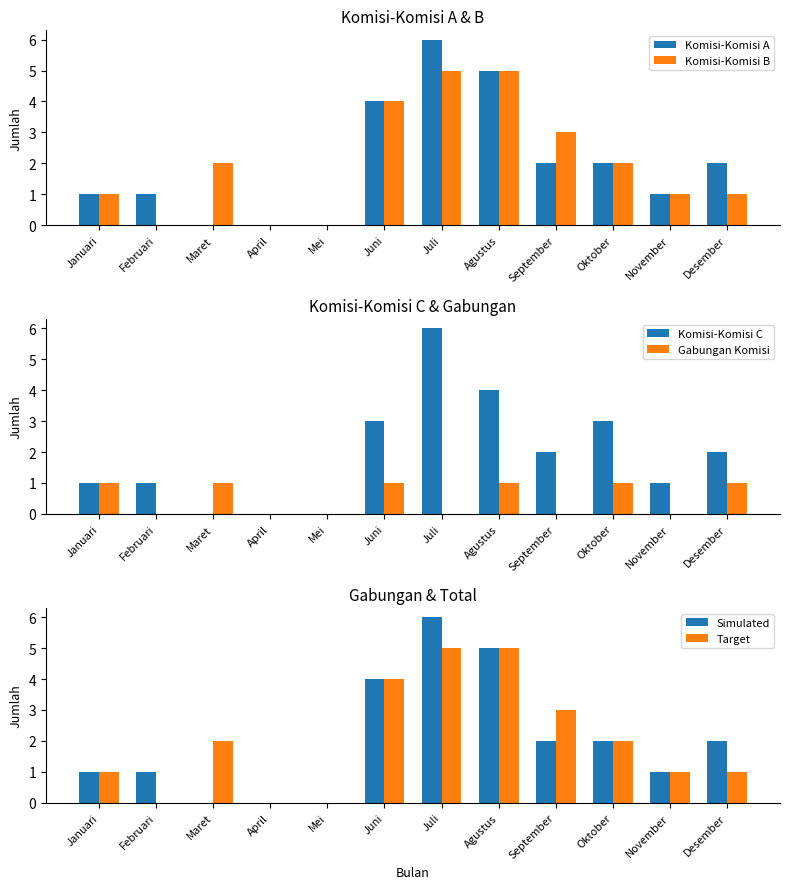

How many positive values does the Komisi-Komisi A series have?

9